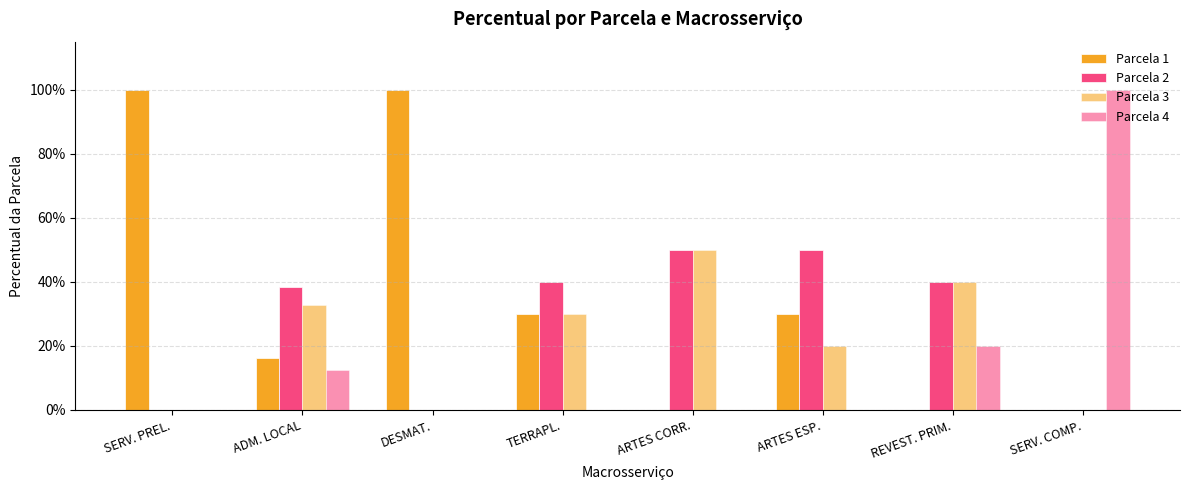

The Parcela 4 series shows 0.2 at REVEST. PRIM.. True or false?

True